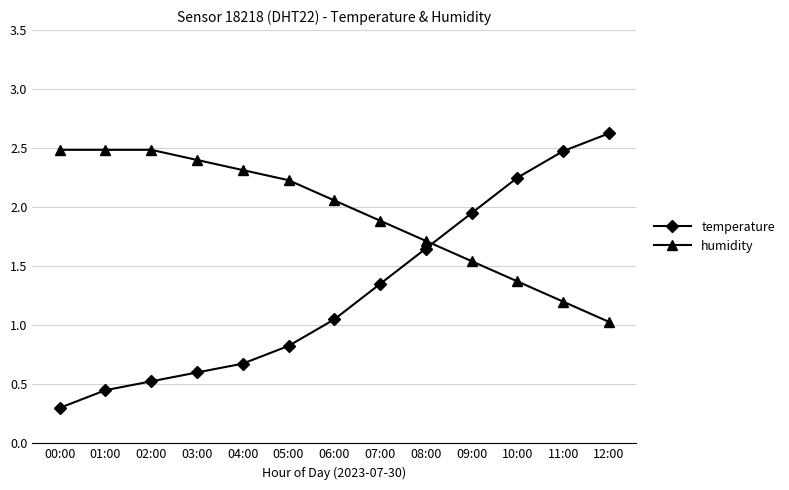

What is the total value across all series at 01:00?

2.9